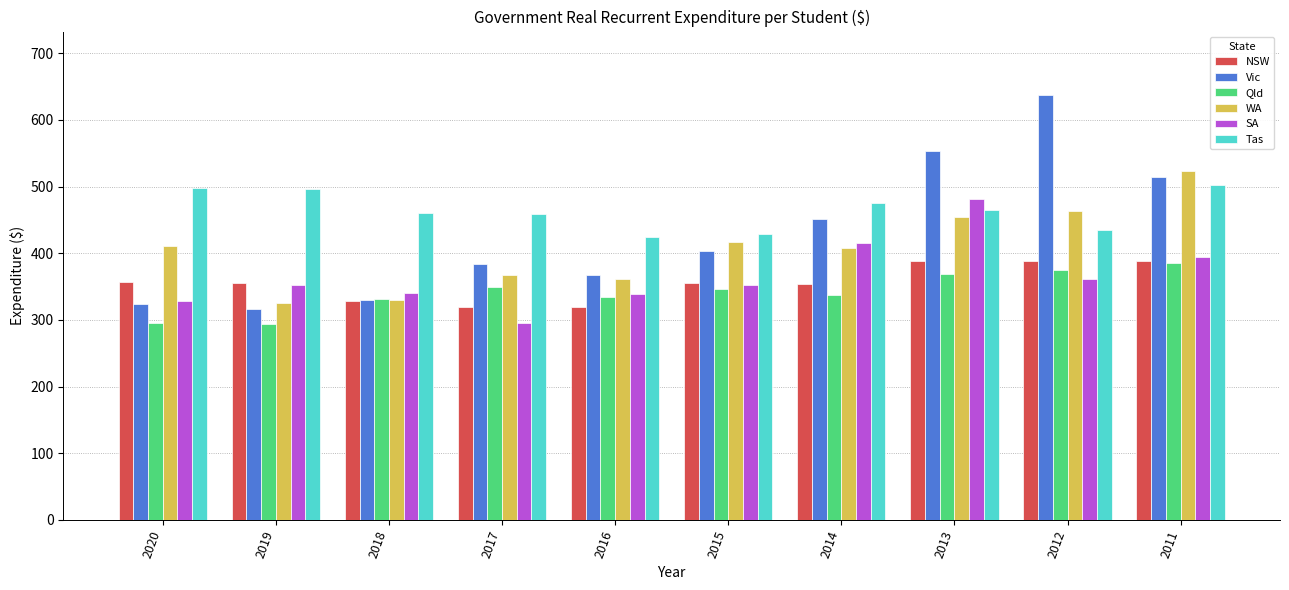

Read the SA value at 2016.

339